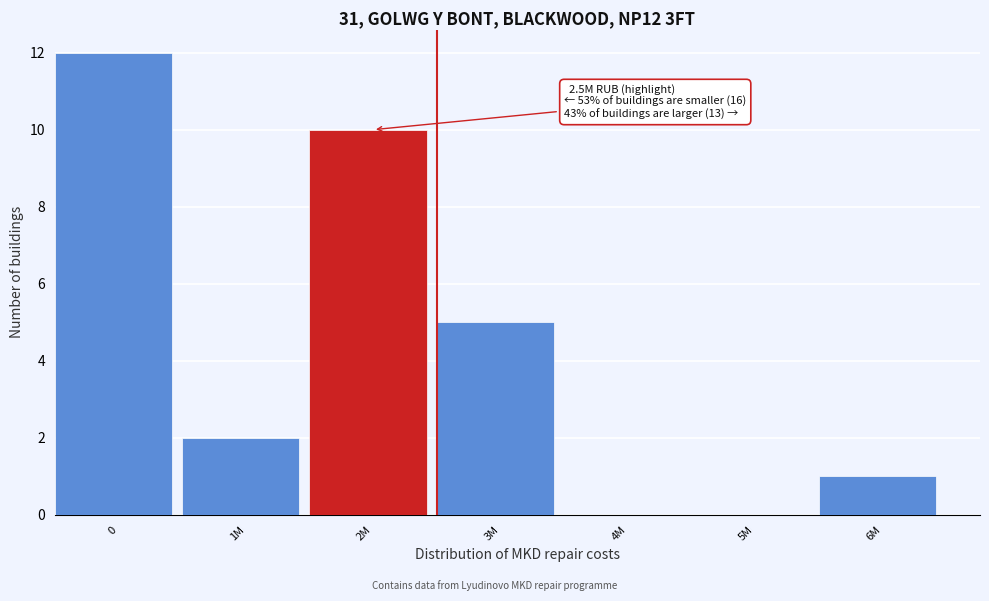

Reading left to right, what are all the values shown in this chart?

0=12	1M=2	2M=10	3M=5	4M=0	5M=0	6M=1